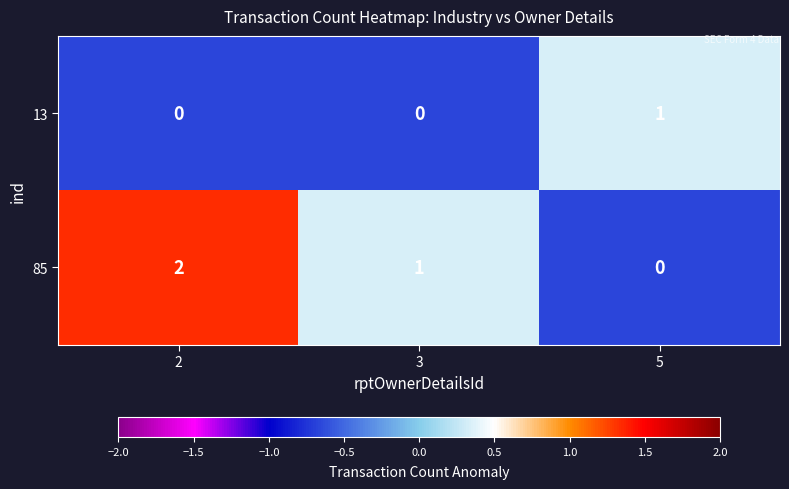

At 5, list the series in order from largest to smallest.

13, 85